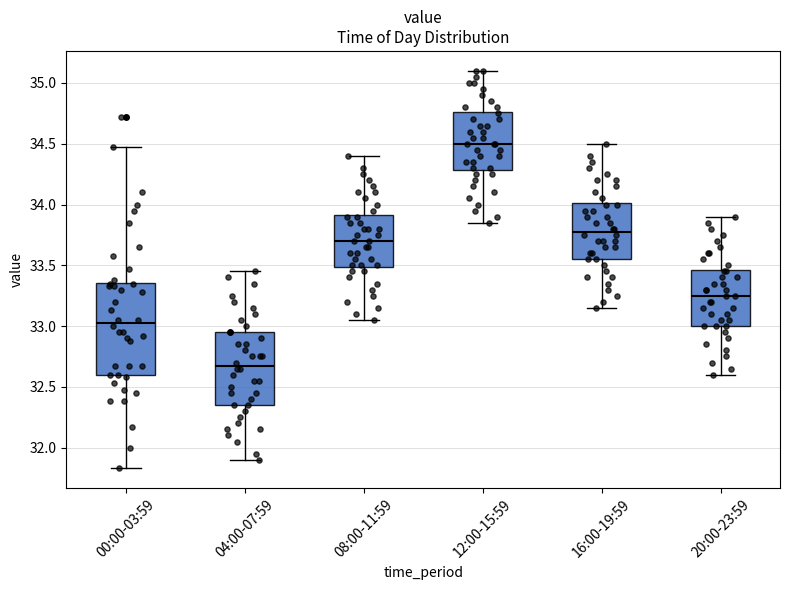

Where is the upper edge of the box for 20:00-23:59 on the y-axis? The values are not printed on the chart, so give them approximately, as read against the axis.

33.45